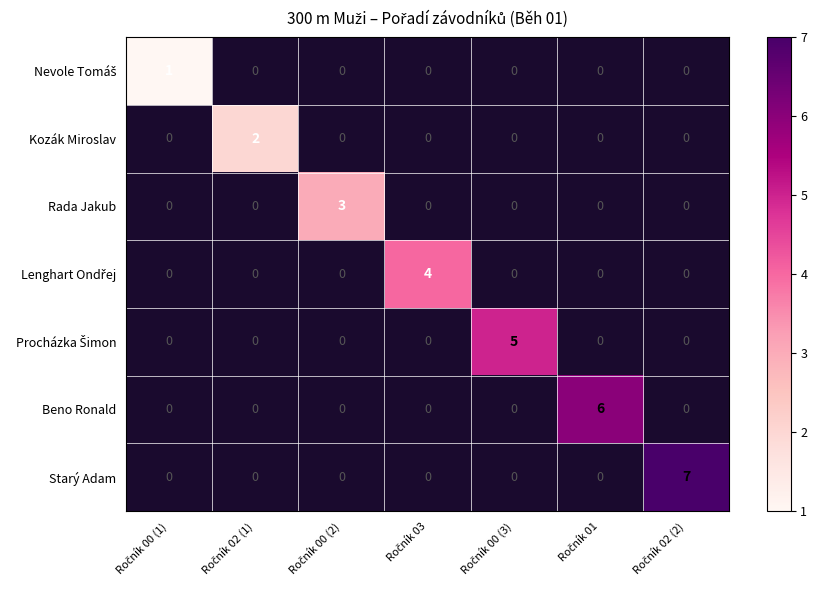

What is the maximum value shown in the chart?

7.0